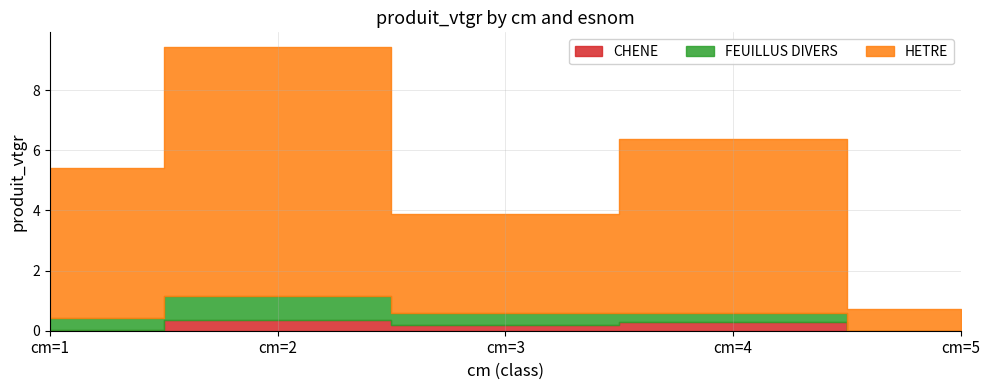

Reading left to right, transcribe all the data shown in this chart.

CHENE: 0.0	0.4	0.2	0.3	0.0
FEUILLUS DIVERS: 0.4	0.8	0.4	0.3	0.0
HETRE: 5.0	8.3	3.3	5.8	0.7